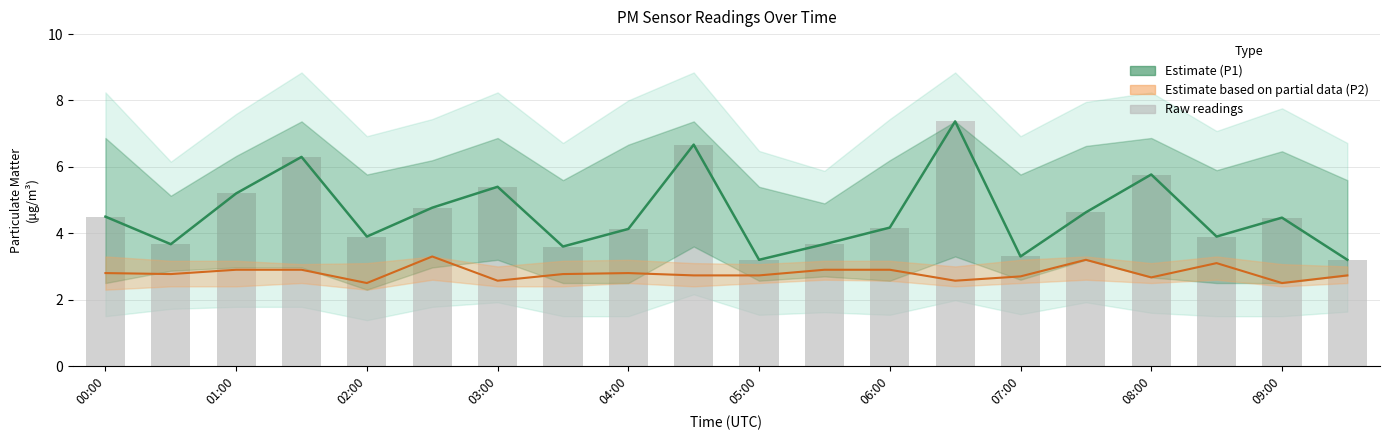

Read the P1 (estimate) value at 07:00.

3.3